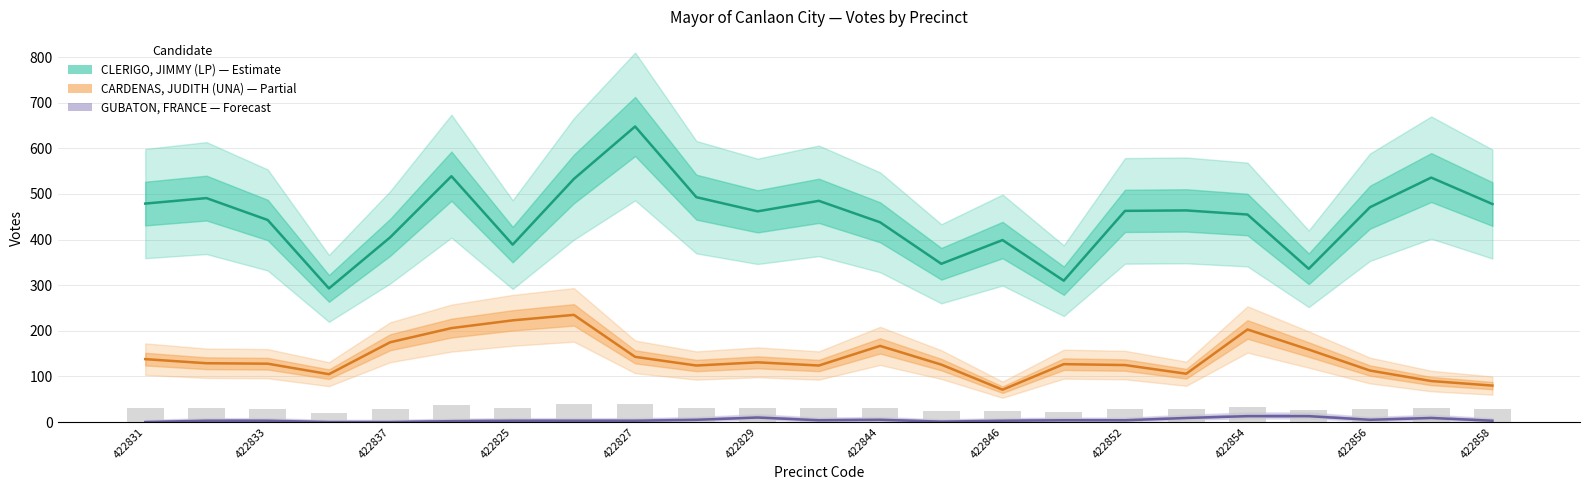

Which series has the largest total across all categories?

CLERIGO, JIMMY (LP)